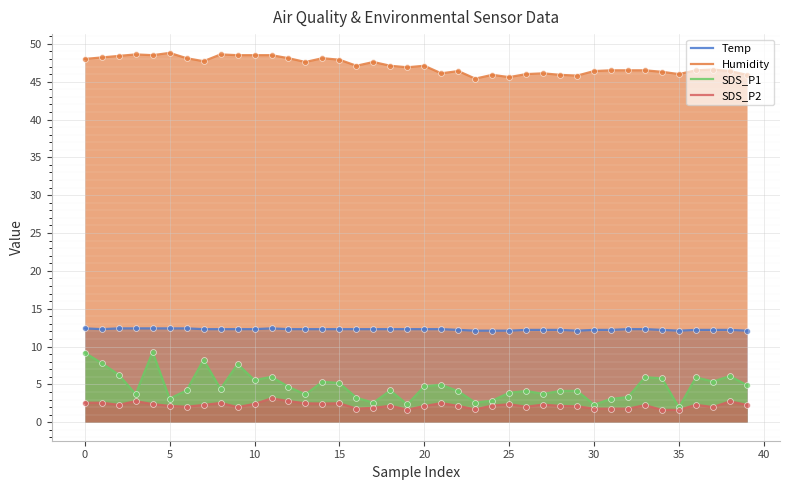

At how many categories does at least one series exceed 5?

40